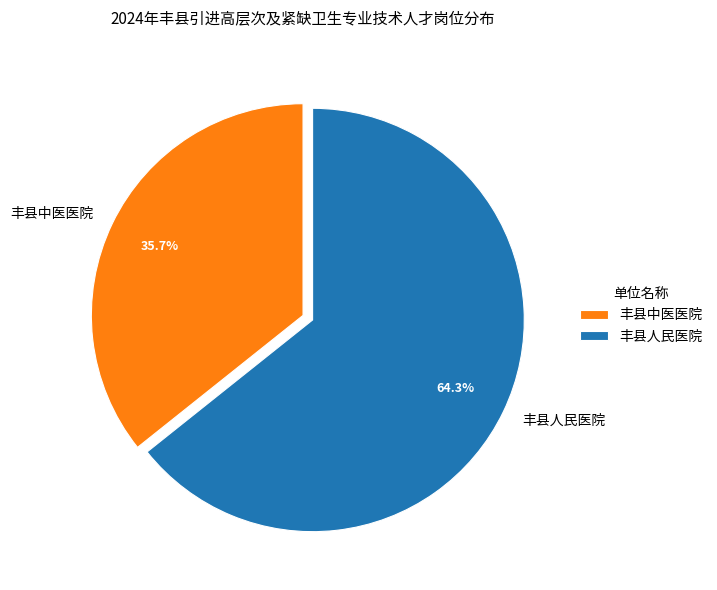

To the nearest percent, what is the difference between the largest and smallest slice percentages?

29%